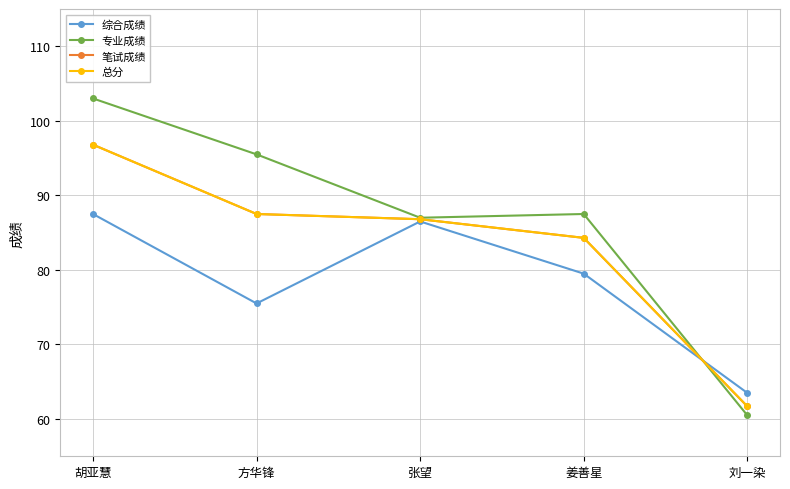

What is the value of the 综合成绩 point at the 1st from the left?

87.5